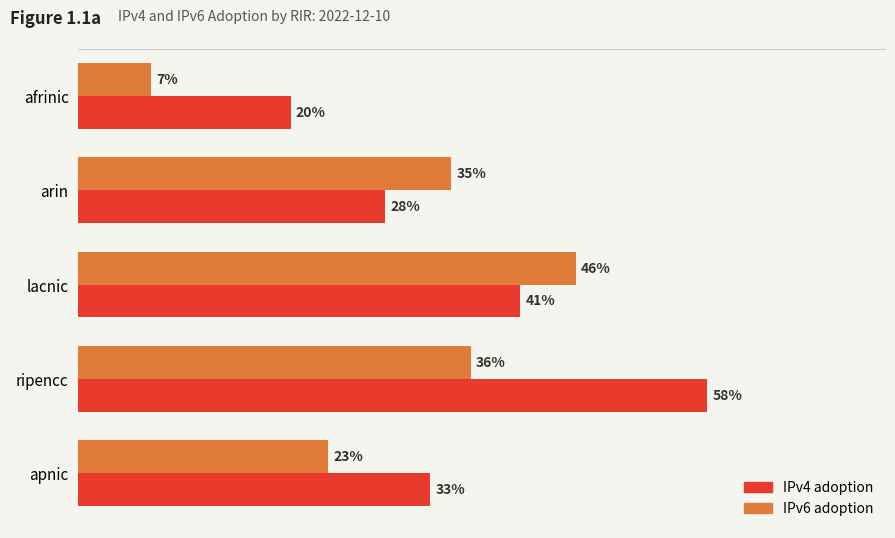

What are all the series names shown in the legend?

IPv4 adoption, IPv6 adoption